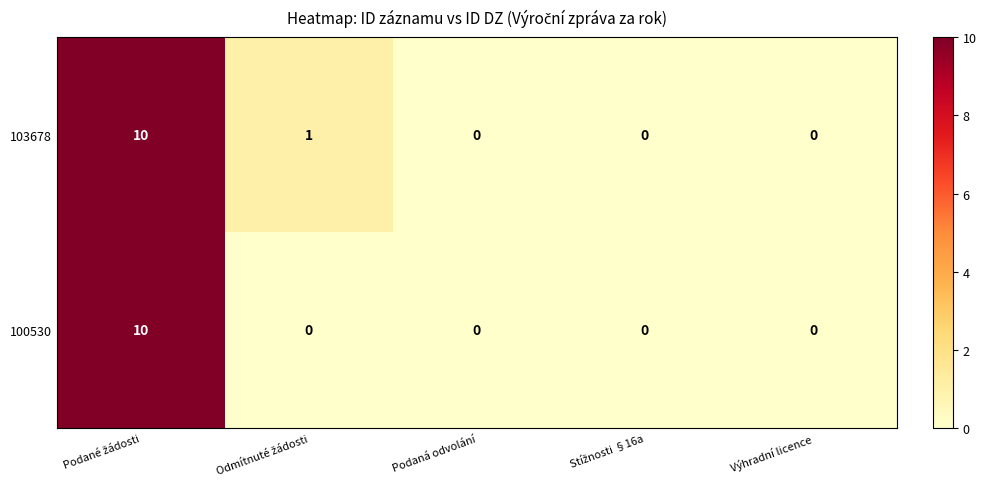

What is the difference between the maximum and minimum values in the 103678 series?

10